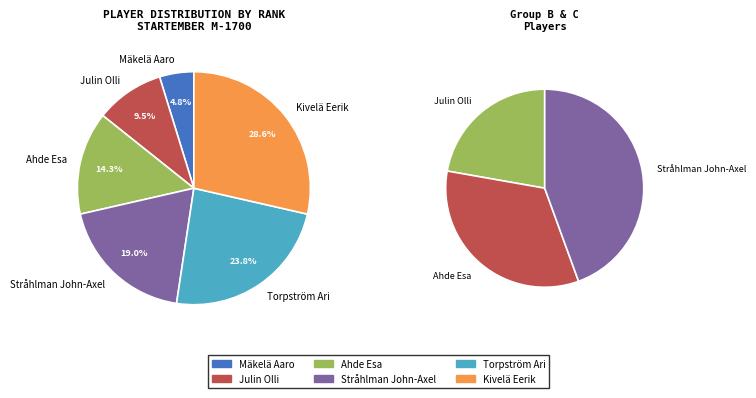

Do Mäkelä Aaro and Julin Olli together represent more than half of the pie?

No